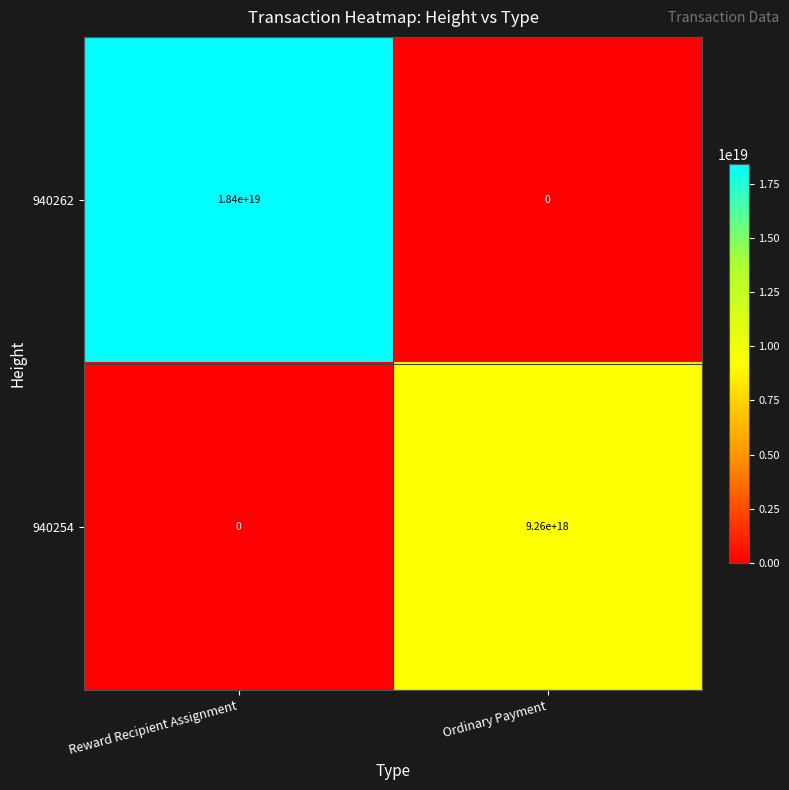

Which series has the widest spread of values?

940262